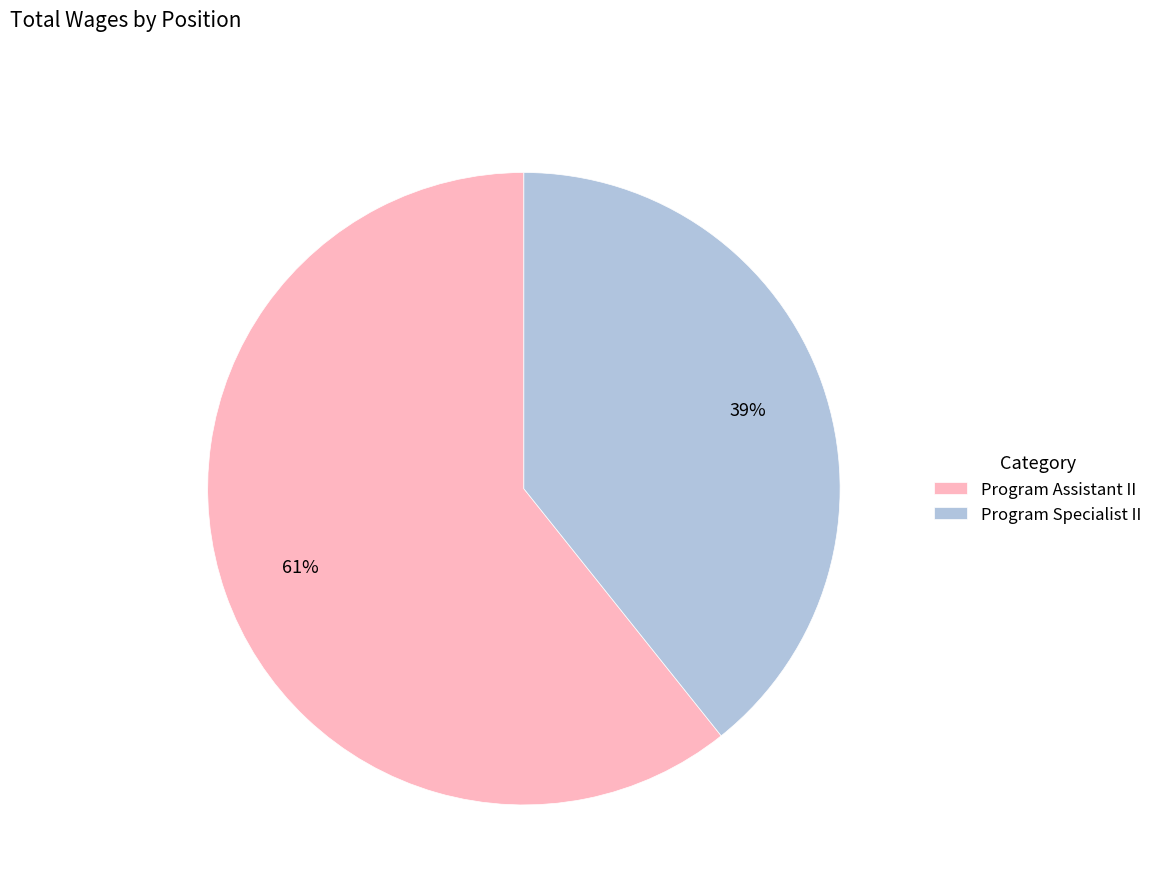

True or false: Program Assistant II accounts for 61% of the total.

True